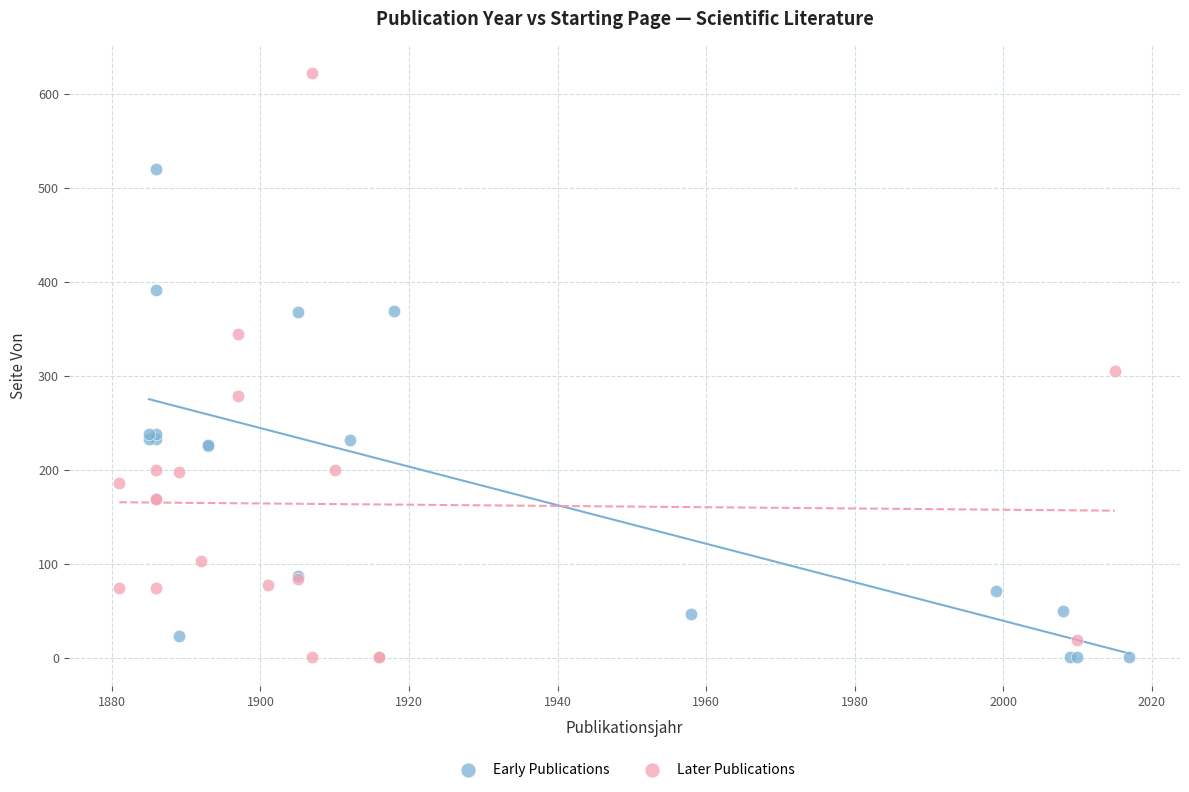

Which series has the widest spread of Y values?

Later Publications